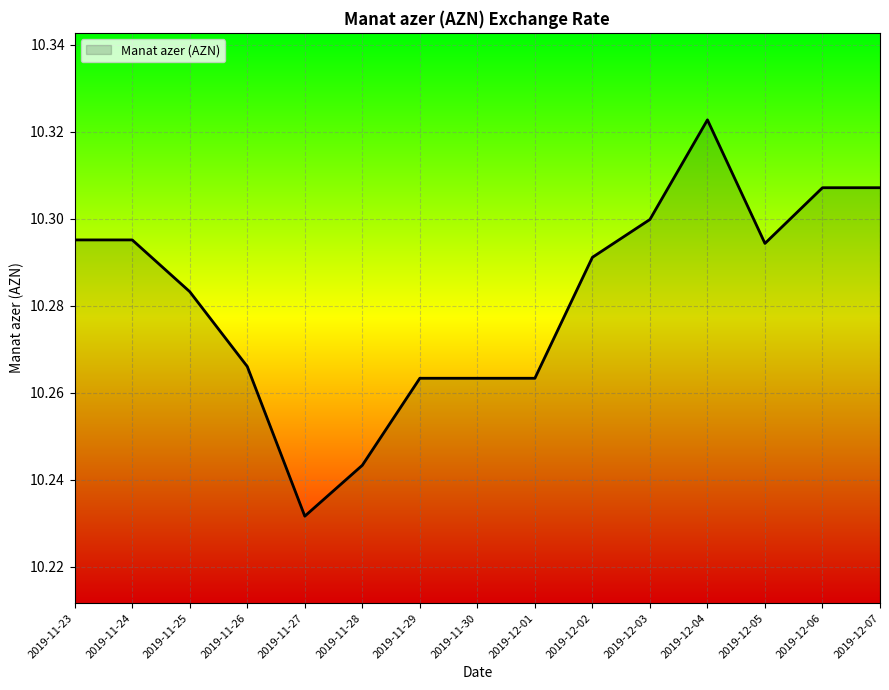

Where is the data nearest to the value 10?

2019-11-27